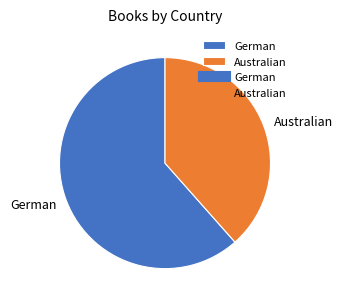

Which category has the smallest portion of the pie?

Australian